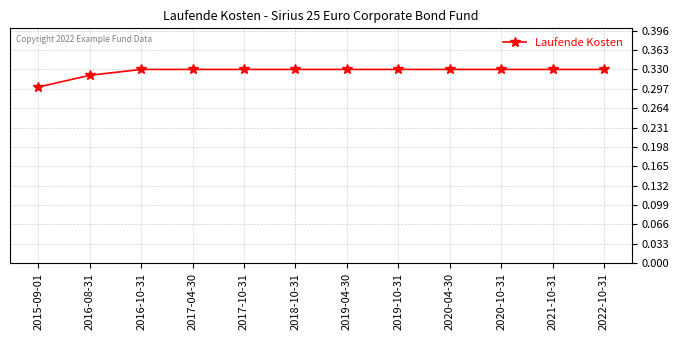

What is the sum of all values?

3.9